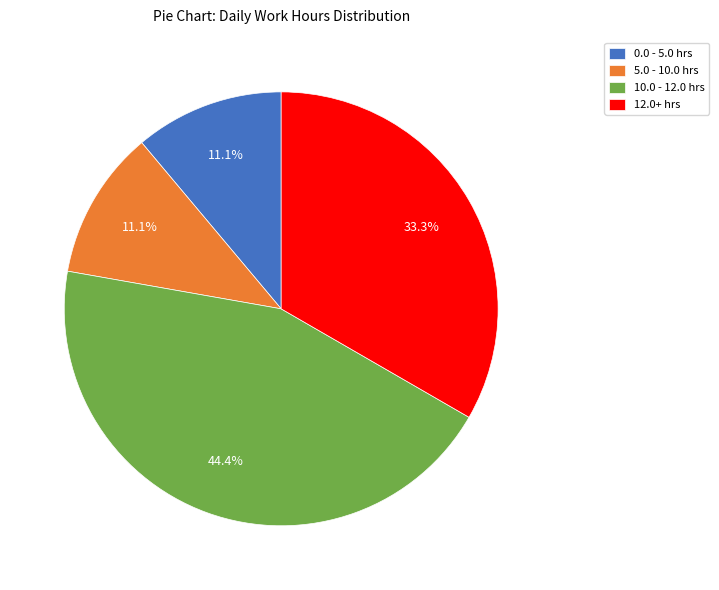

Does any single category account for the majority?

No